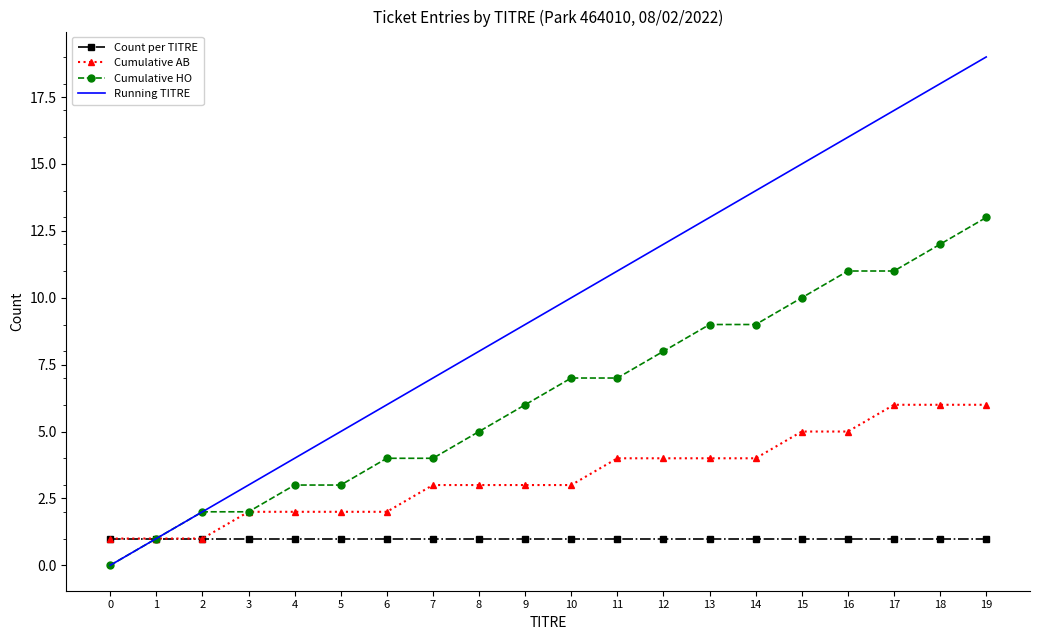

What are all the series names shown in the legend?

Count per TITRE, Cumulative AB, Cumulative HO, Running TITRE